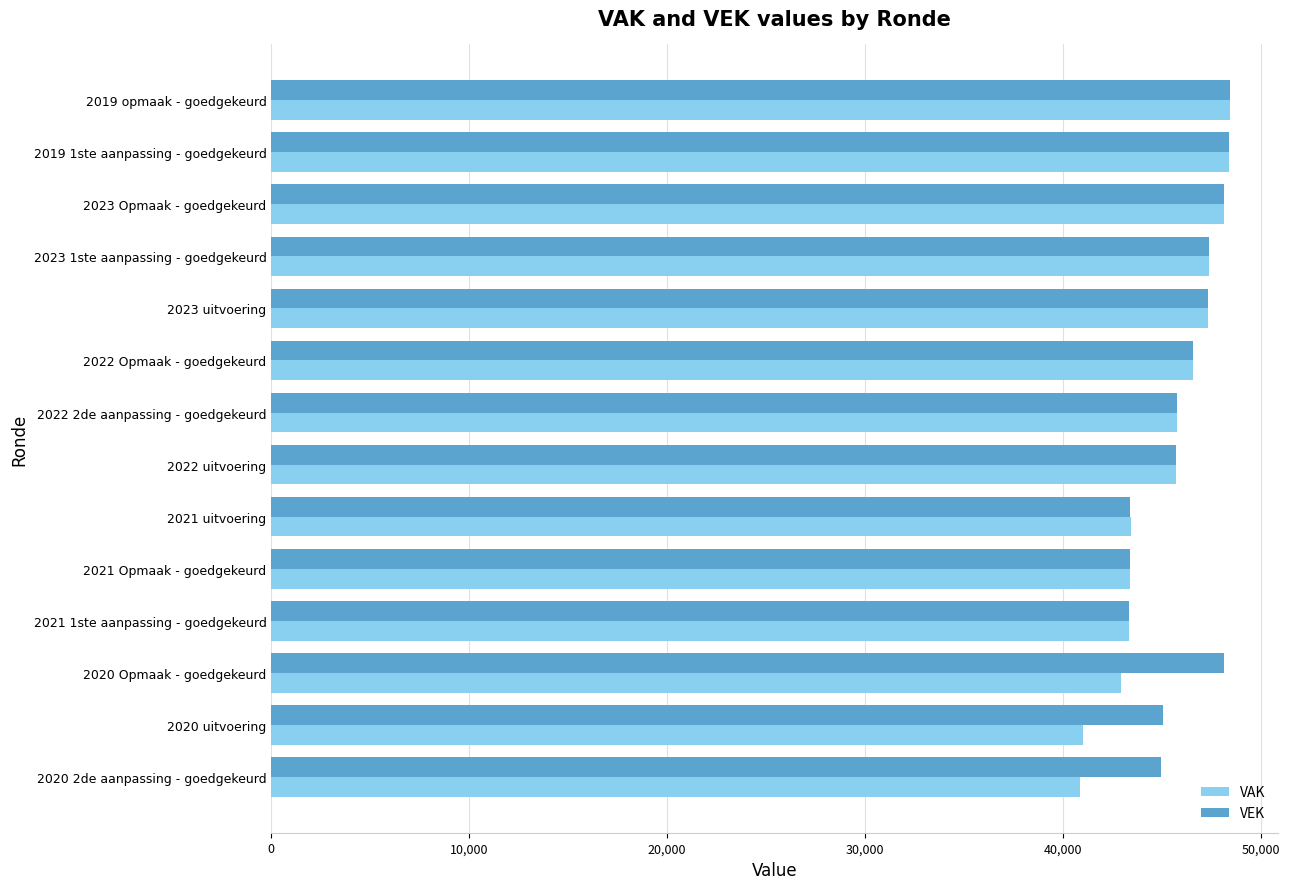

What is the sum of all VEK values?

646145